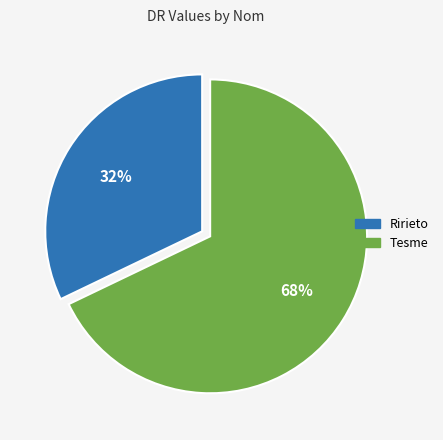

To the nearest percent, what percentage of the pie is Tesme?

68%